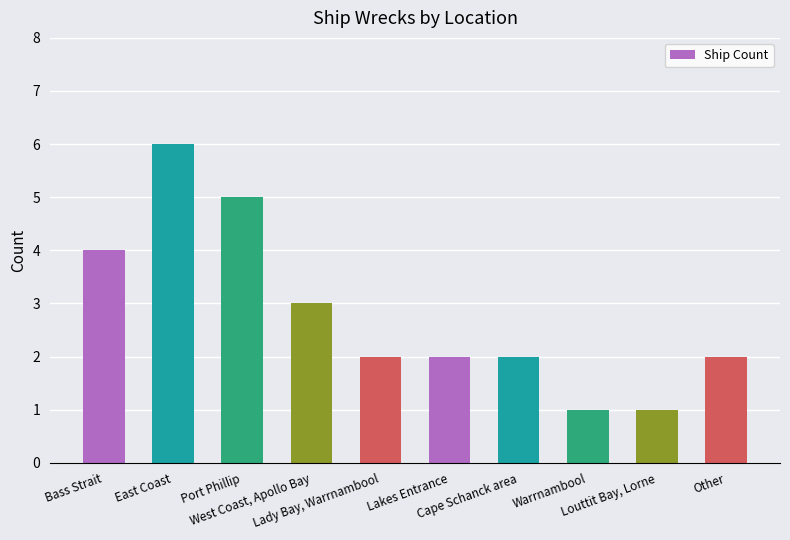

How many values are between 2 and 4?

6